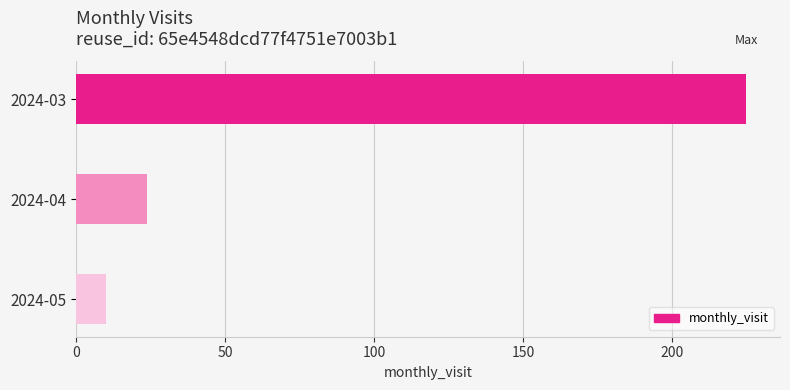

Is it true that the value at 2024-03 is 225?

True